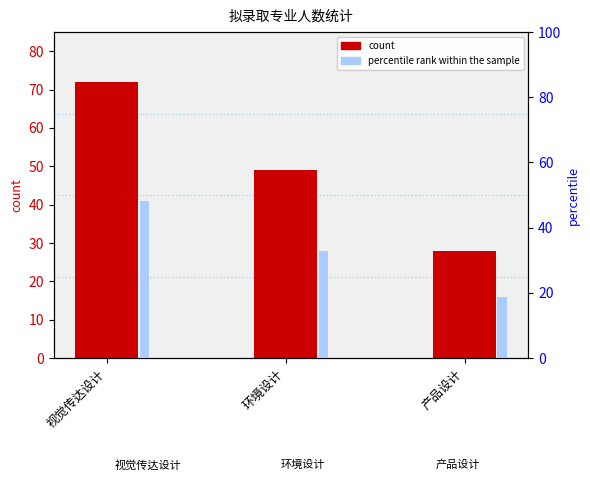

What is the lowest value of the percentile rank within the sample series?

18.8